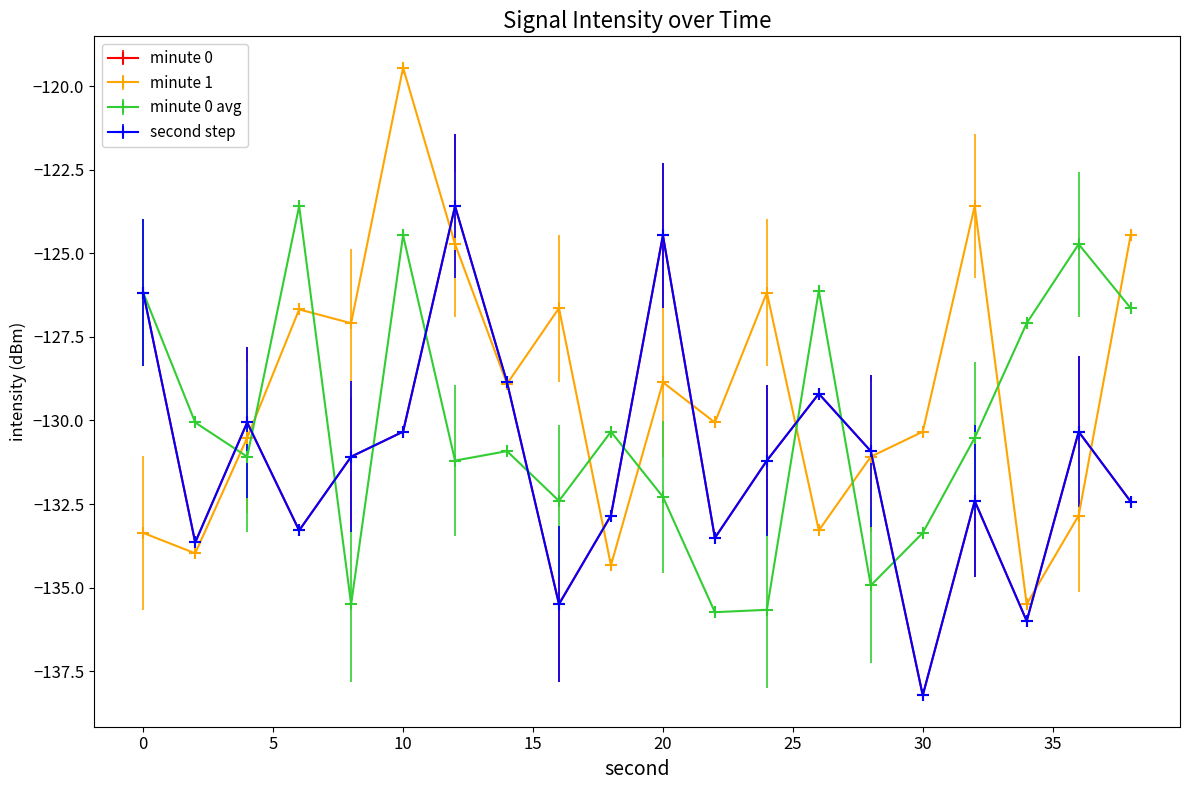

Reading left to right, transcribe all the data shown in this chart.

minute 0: 0=-126.2	2=-133.7	4=-130.1	6=-133.3	8=-131.1	10=-130.3	12=-123.6	14=-128.9	16=-135.5	18=-132.8	20=-124.5	22=-133.5	24=-131.2	26=-129.2	28=-130.9	30=-138.2	32=-132.4	34=-136.0	36=-130.3	38=-132.4
minute 1: 0=-133.4	2=-134.0	4=-130.5	6=-126.7	8=-127.1	10=-119.4	12=-124.7	14=-128.9	16=-126.6	18=-134.3	20=-128.9	22=-130.1	24=-126.2	26=-133.3	28=-131.1	30=-130.3	32=-123.6	34=-135.5	36=-132.8	38=-124.5
minute 0 avg: 0=-126.2	2=-130.1	4=-131.1	6=-123.6	8=-135.5	10=-124.5	12=-131.2	14=-130.9	16=-132.4	18=-130.3	20=-132.3	22=-135.7	24=-135.7	26=-126.1	28=-134.9	30=-133.4	32=-130.5	34=-127.1	36=-124.7	38=-126.6
second step: 0=-126.2	2=-133.7	4=-130.1	6=-133.3	8=-131.1	10=-130.3	12=-123.6	14=-128.9	16=-135.5	18=-132.8	20=-124.5	22=-133.5	24=-131.2	26=-129.2	28=-130.9	30=-138.2	32=-132.4	34=-136.0	36=-130.3	38=-132.4